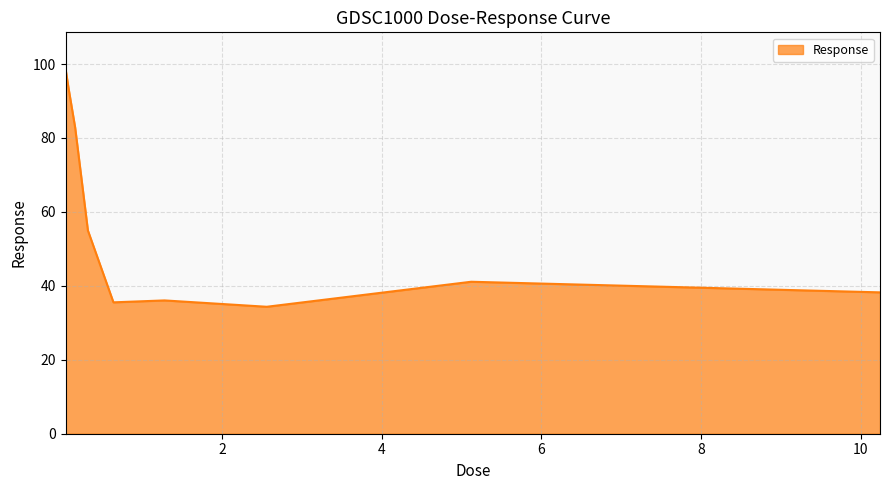

What is the difference between the maximum and minimum values?

64.4